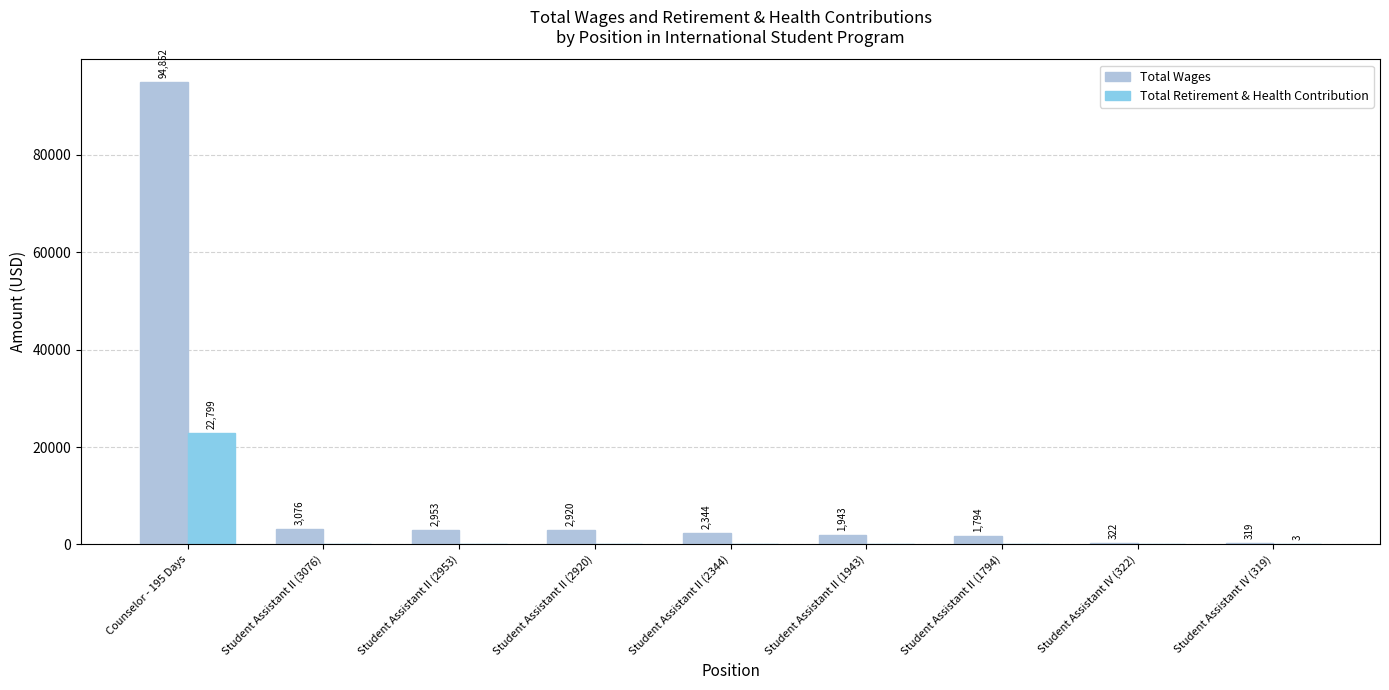

Which category has the highest value in the Total Wages series?

Counselor - 195 Days